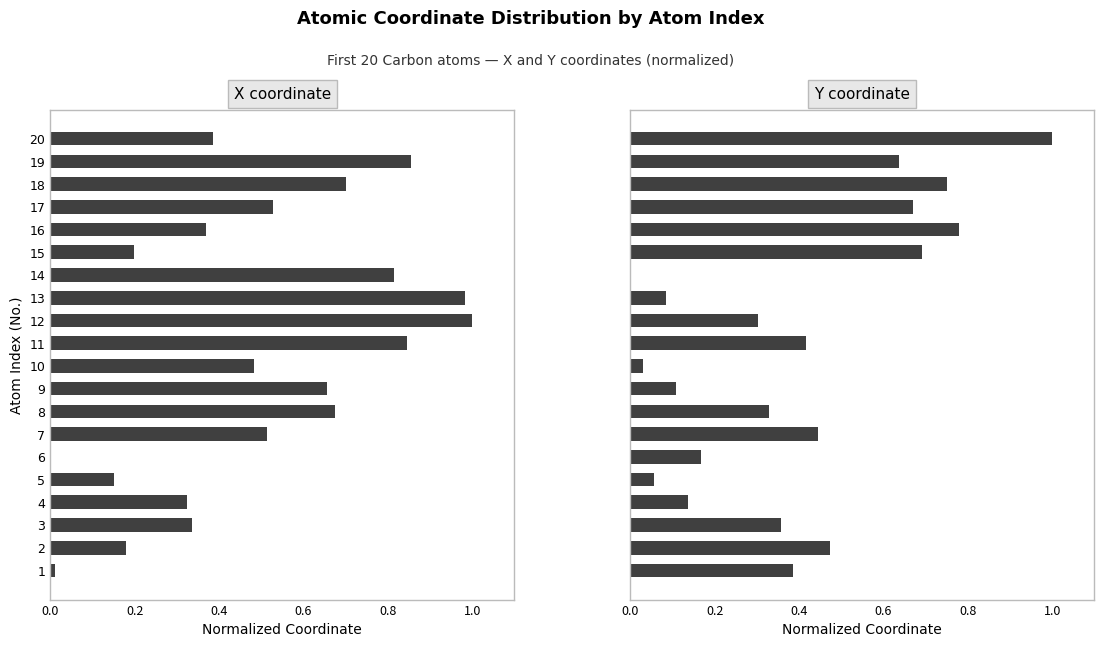

What position from the left is 0.8?

5